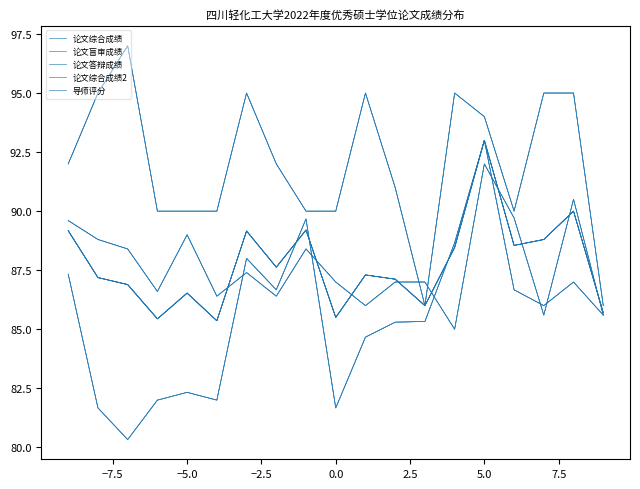

Reading left to right, what are all the values shown in this chart?

论文综合成绩: 89.2	87.2	86.9	85.4	86.5	85.4	89.2	87.6	89.2	85.5	87.3	87.1	86.0	88.5	93.0	88.5	88.8	90.0	85.7
论文盲审成绩: 87.3	81.7	80.3	82.0	82.3	82.0	88.0	86.7	89.7	81.7	84.7	85.3	85.3	88.7	93.0	86.7	86.0	87.0	85.6
论文答辩成绩: 89.6	88.8	88.4	86.6	89.0	86.4	87.4	86.4	88.4	87.0	86.0	87.0	87.0	85.0	92.0	89.7	85.6	90.5	85.6
论文综合成绩2: 89.2	87.2	86.9	85.4	86.5	85.4	89.2	87.6	89.2	85.5	87.3	87.1	86.0	88.5	93.0	88.5	88.8	90.0	85.7
导师评分: 92.0	95.0	97.0	90.0	90.0	90.0	95.0	92.0	90.0	90.0	95.0	91.0	86.0	95.0	94.0	90.0	95.0	95.0	86.0